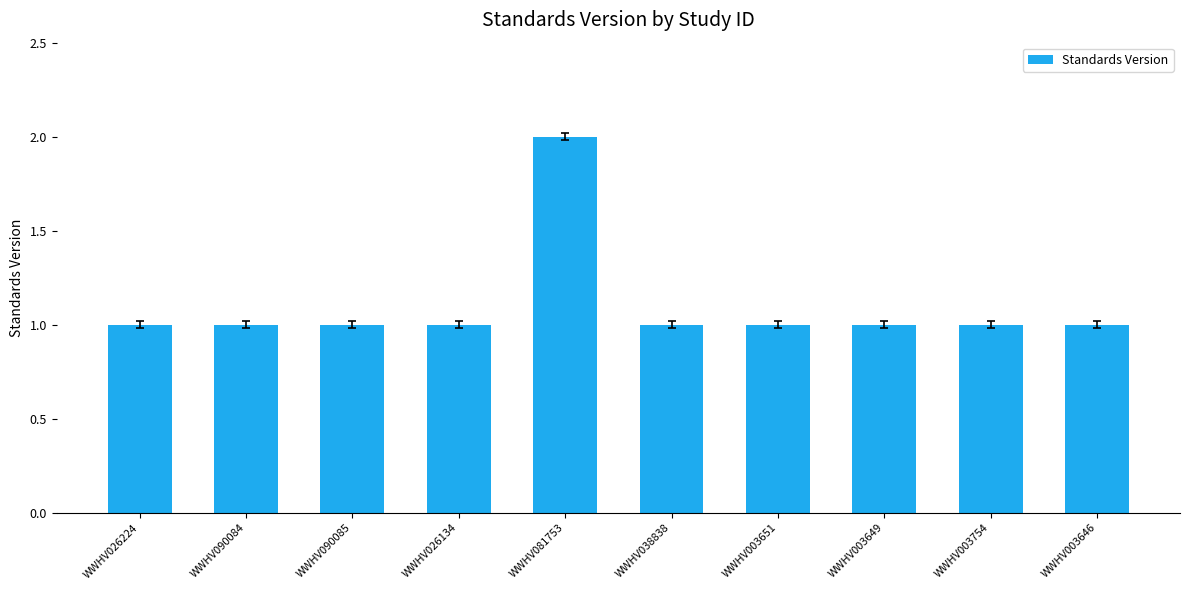

What value does the data have at WWHV003649?

1